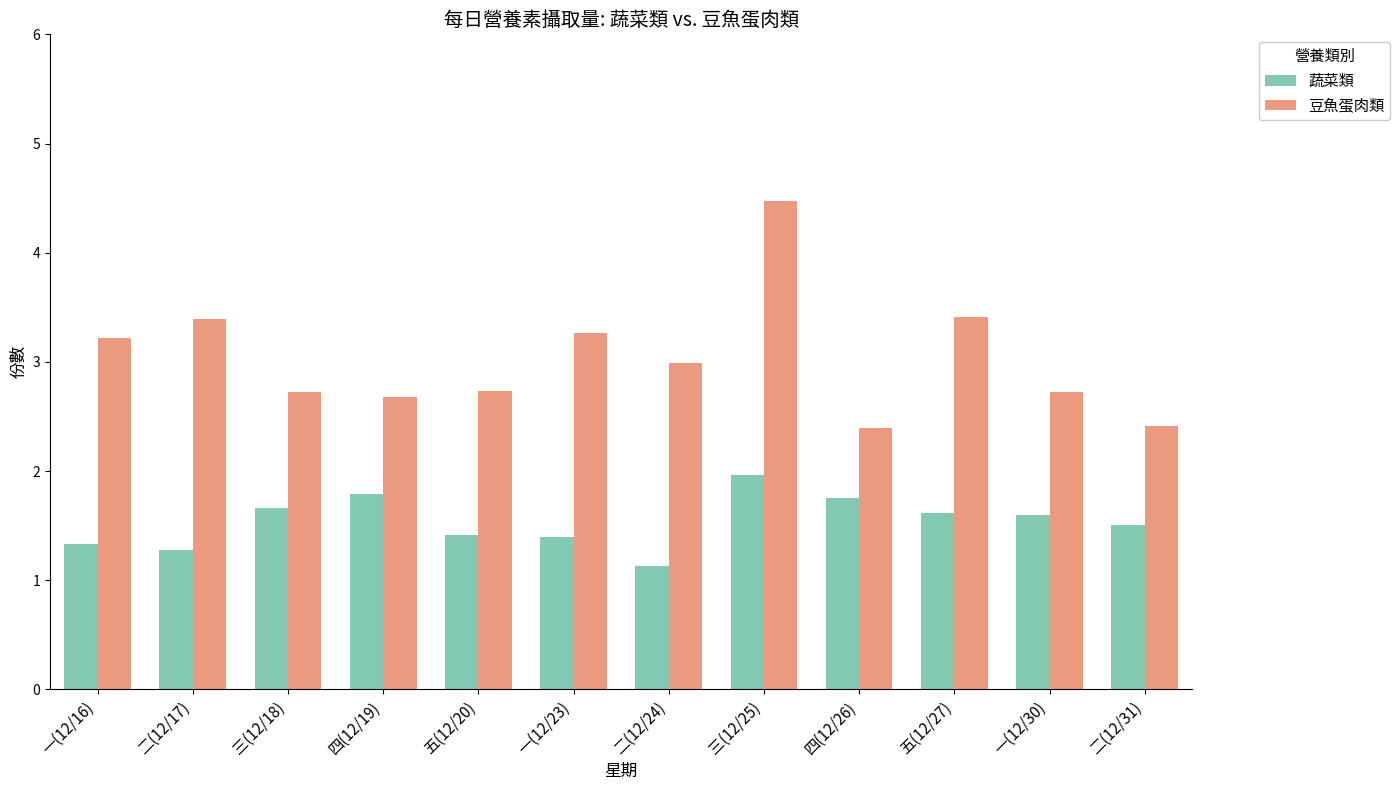

Is it true that 豆魚蛋肉類 equals 2.7 at 五(12/20)?

True